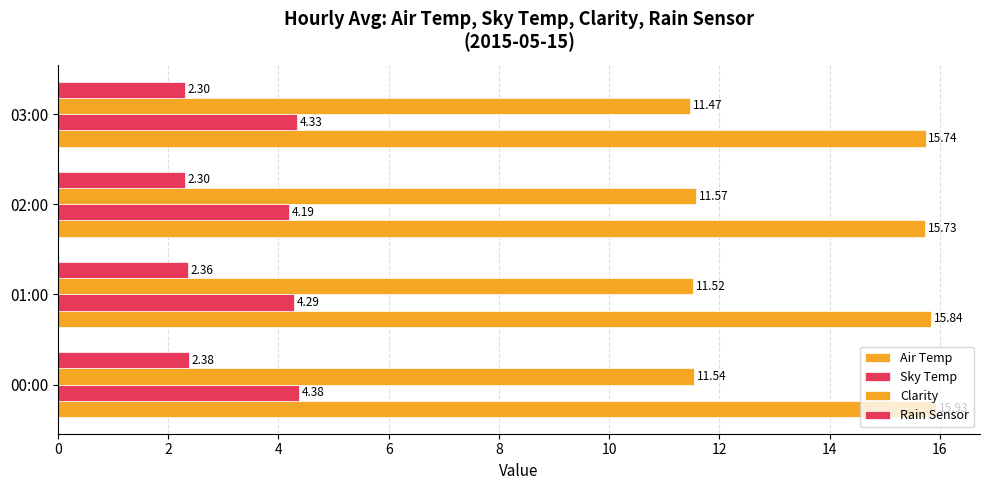

How many series are shown in this chart?

4